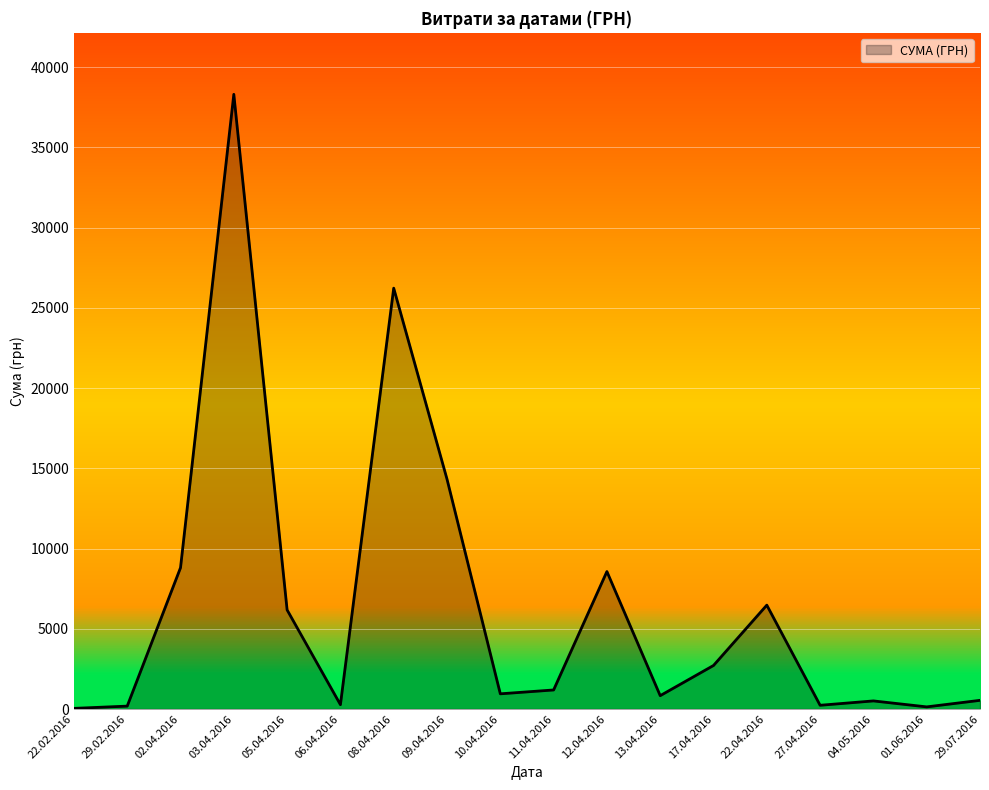

True or false: the data shows 6174.4 at 05.04.2016.

True